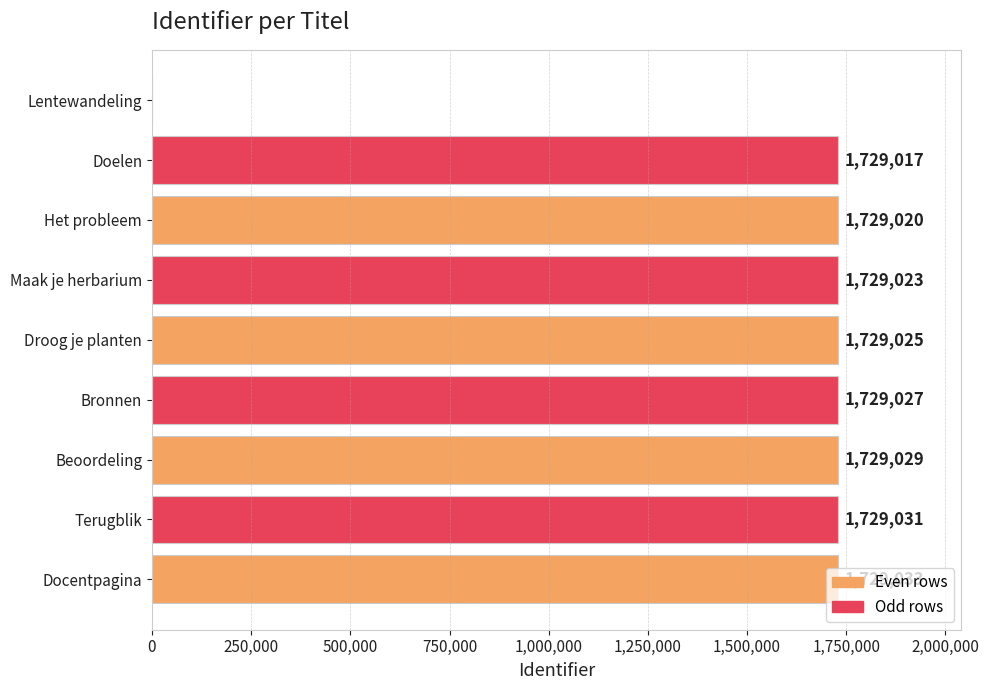

Is it true that the value at Doelen is 1729017?

True